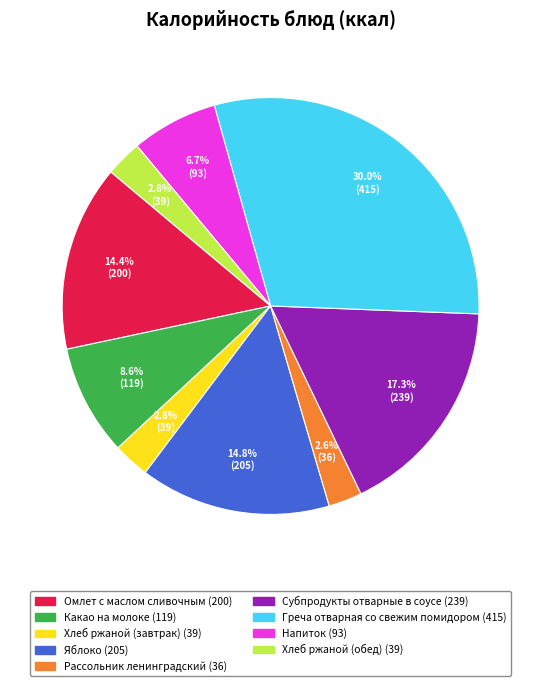

Is there any slice that represents more than half of the pie?

No